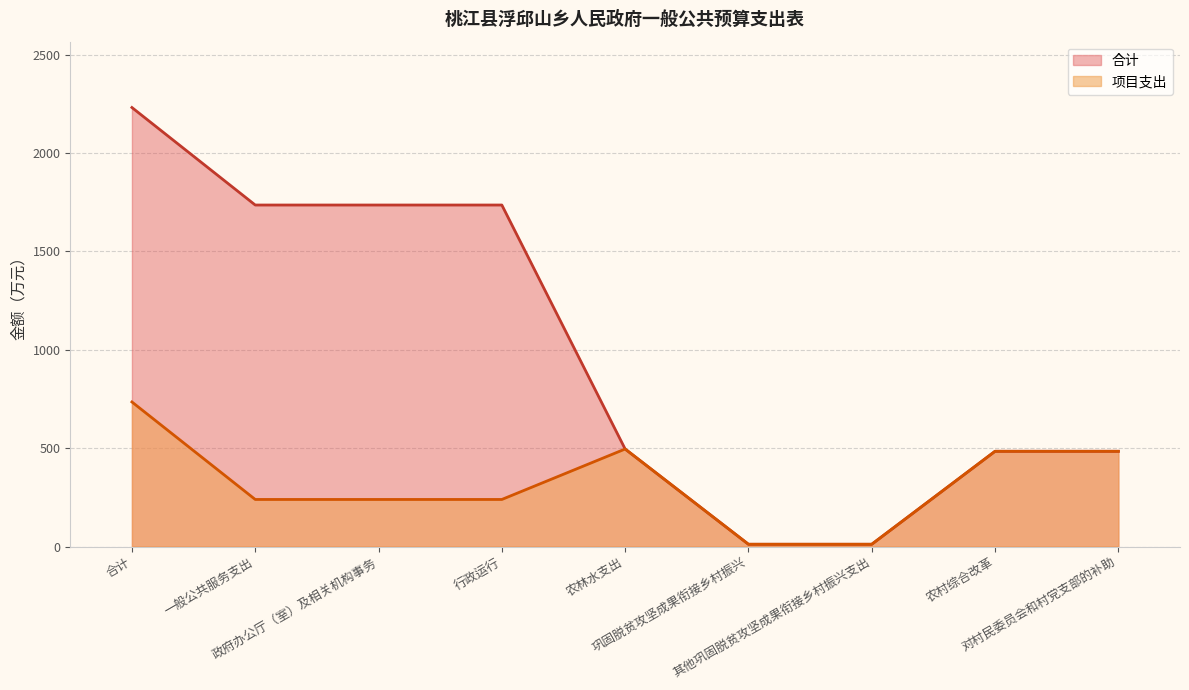

True or false: 项目支出 and 合计 cross at least once.

False